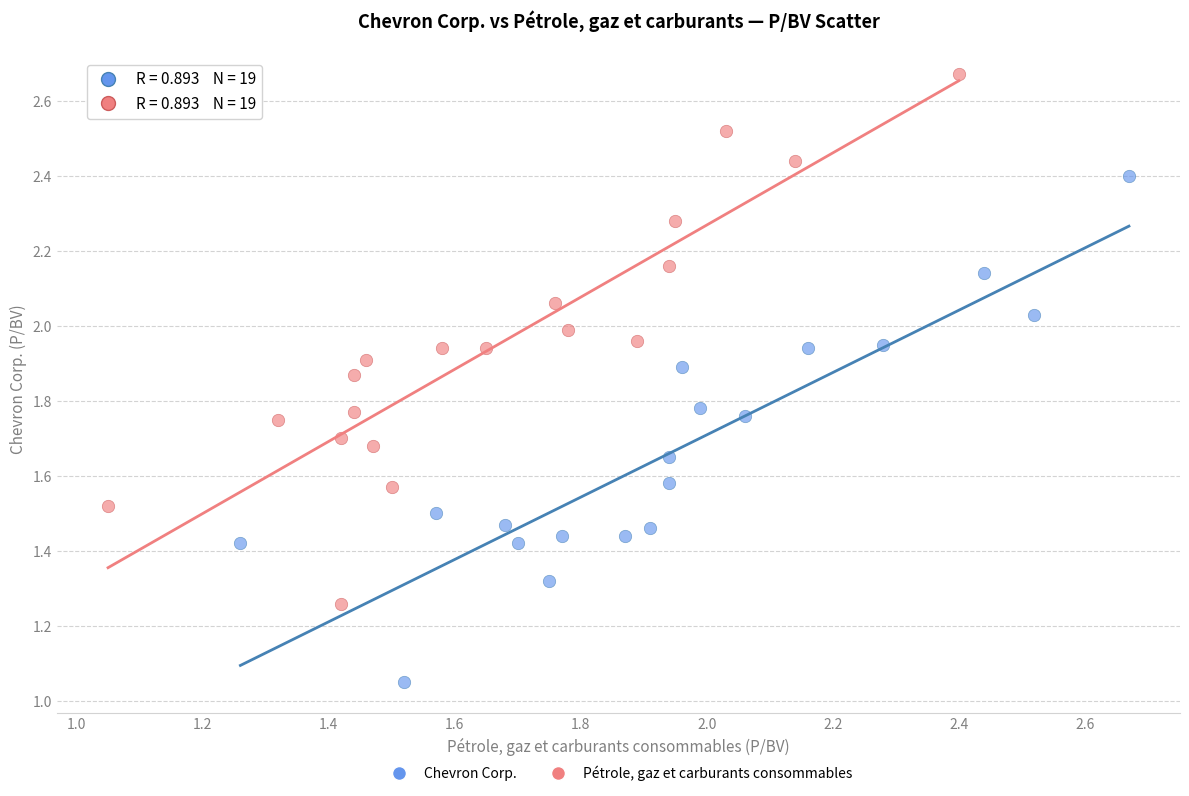

Which series reaches the minimum Y coordinate?

Chevron Corp.